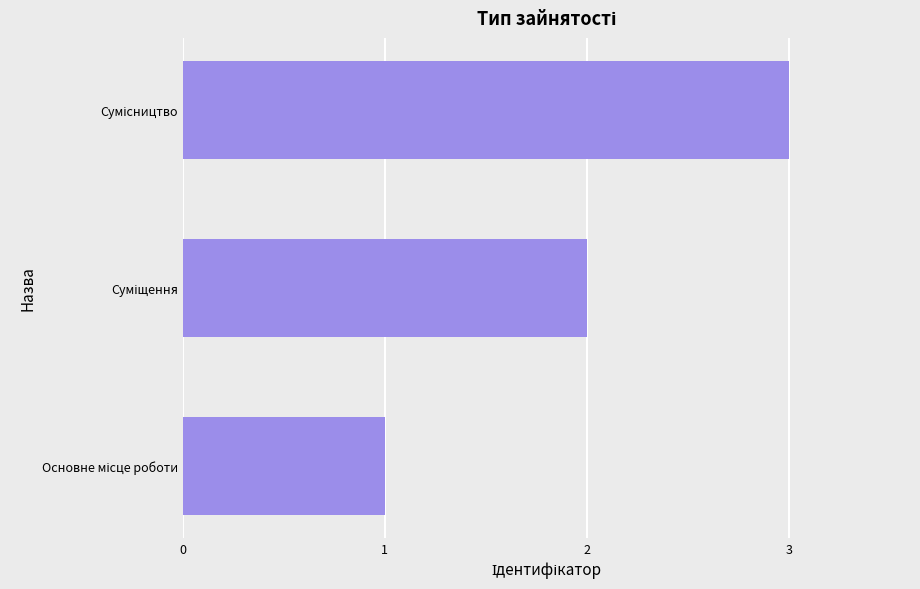

What is the greatest value displayed?

3